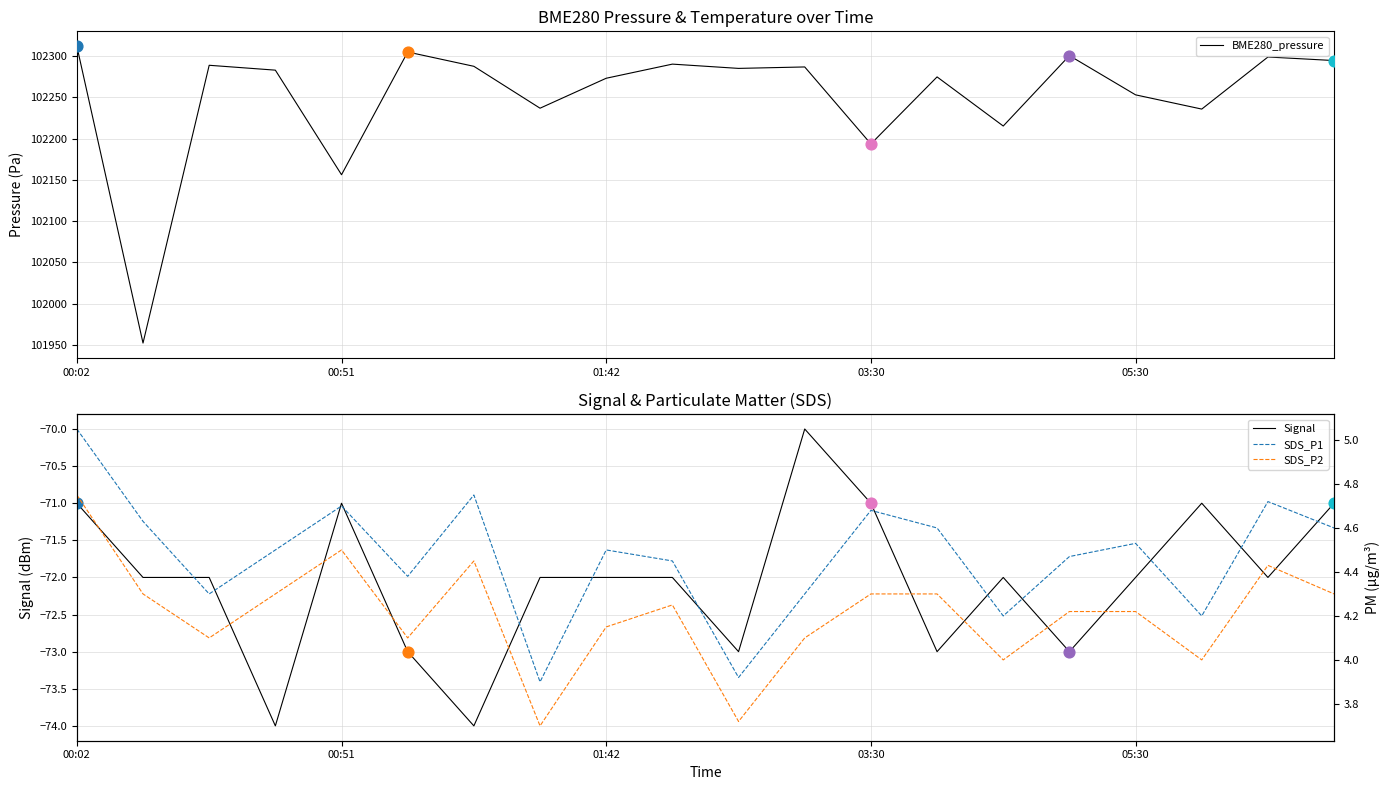

At how many categories does at least one series exceed 73574?

20